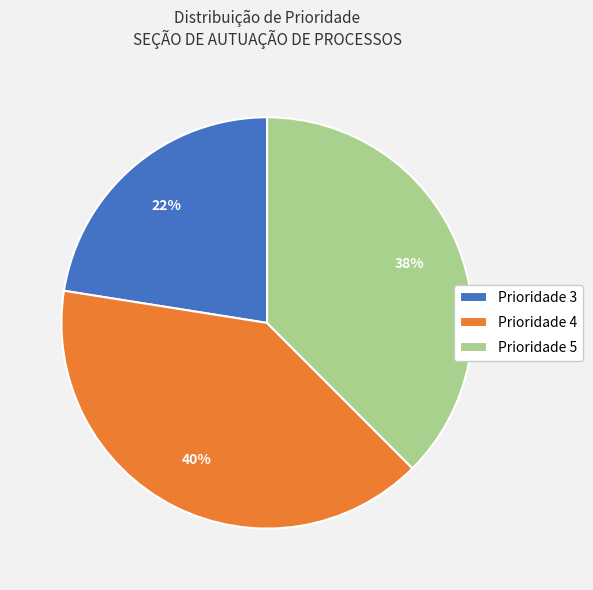

What is the ratio of the value at Prioridade 3 to the value at Prioridade 5?

0.6